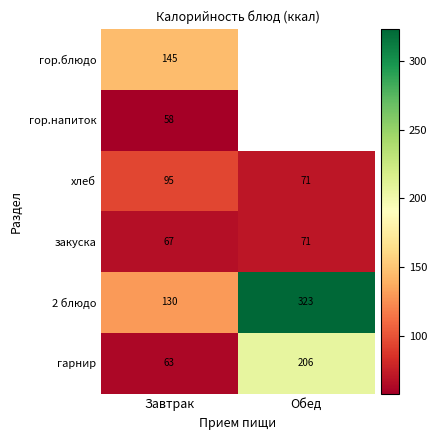

At which label is 2 блюдо closest to 226?

Завтрак